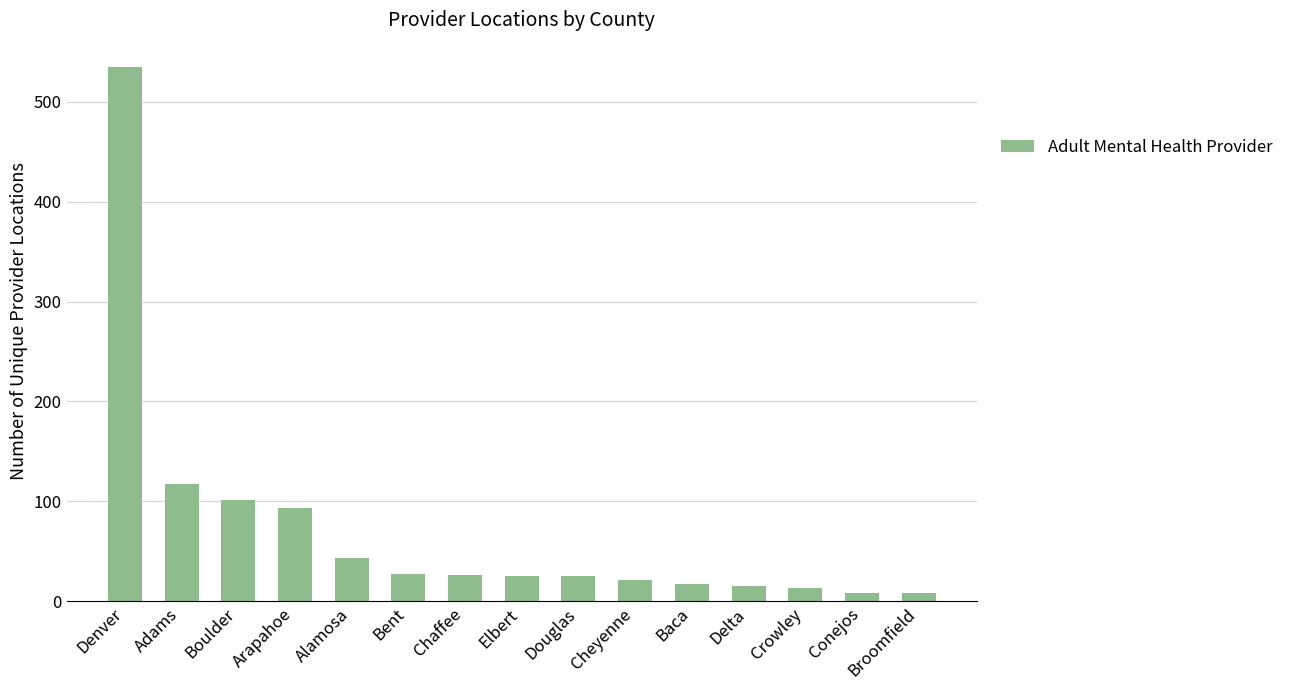

What is the average value?

72